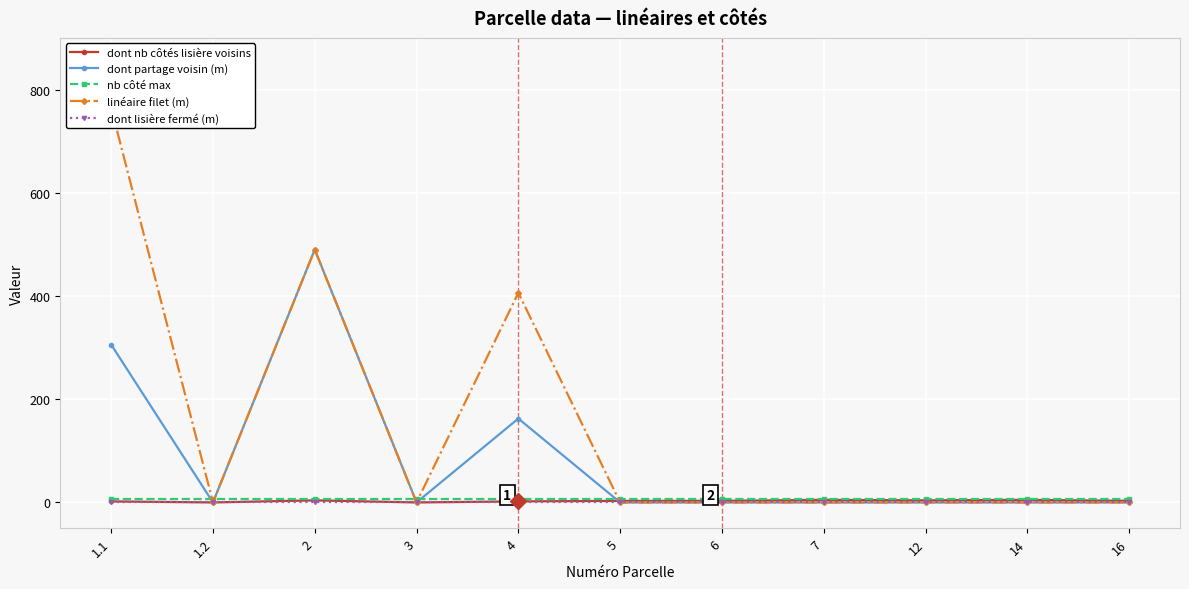

Is the value of linéaire filet (m) at 16 greater than the value of dont nb côtés lisière voisins at 1.1?

No